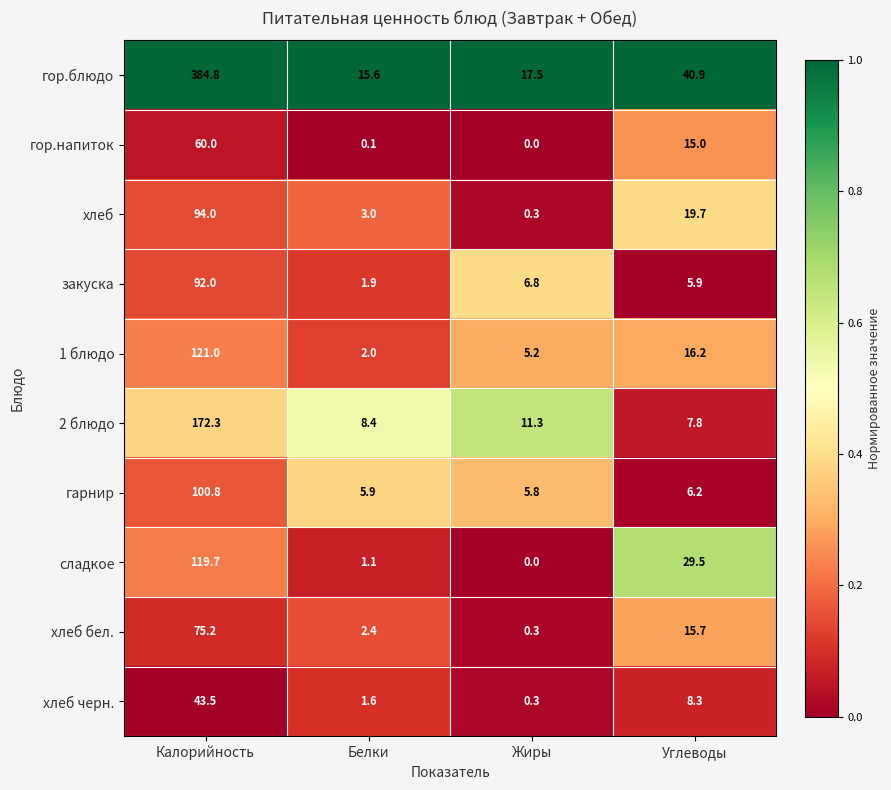

Which series changed the most between Жиры and Углеводы?

сладкое